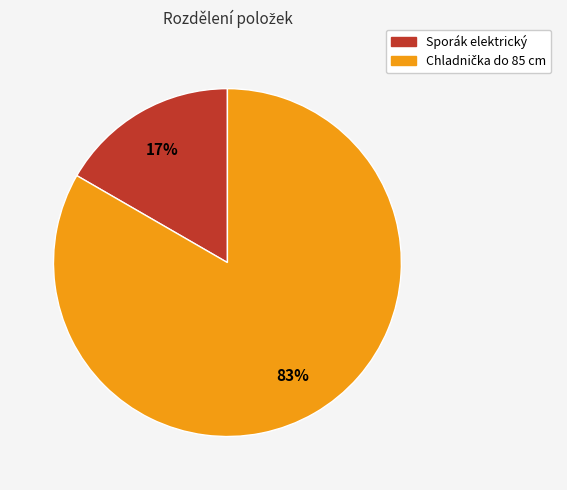

Is Sporák elektrický the majority of the pie?

No